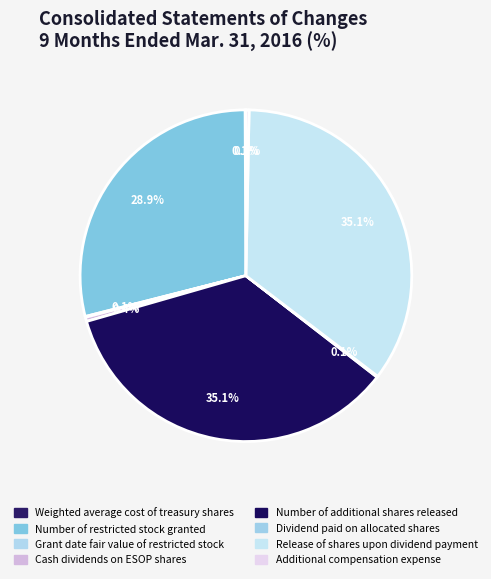

Count the number of slices in the pie.

8